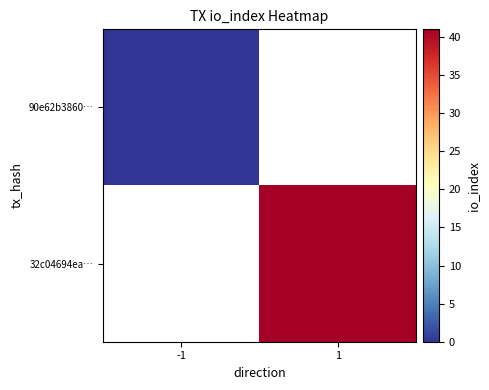

How many positive values does the 32c04694ea… series have?

1